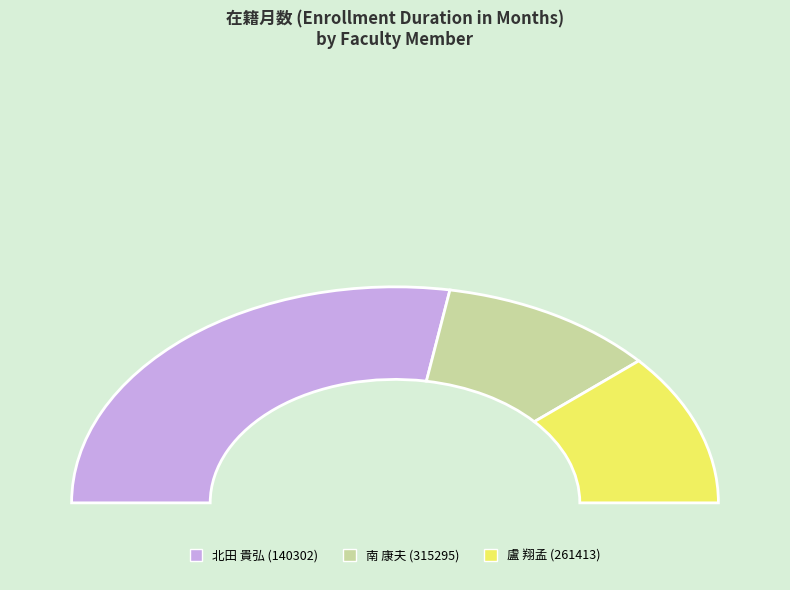

How many slices are in this pie chart?

3